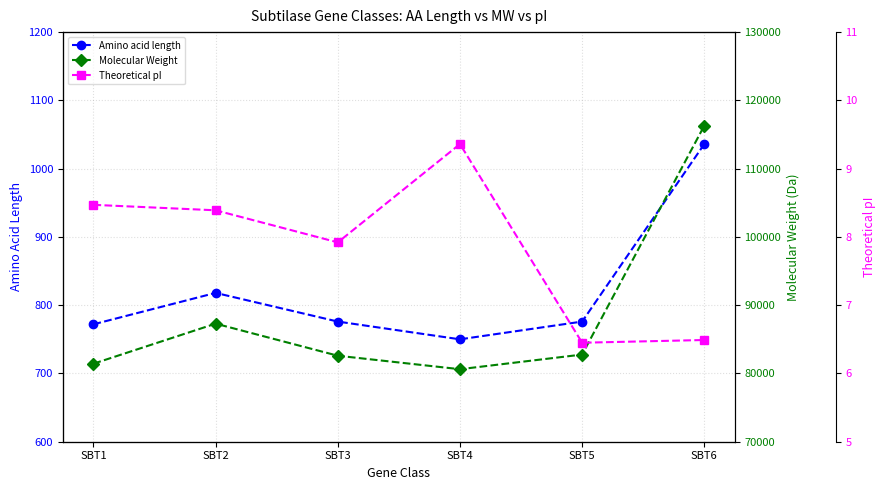

What are all the series names shown in the legend?

Amino acid length, Molecular Weight, Theoretical pI